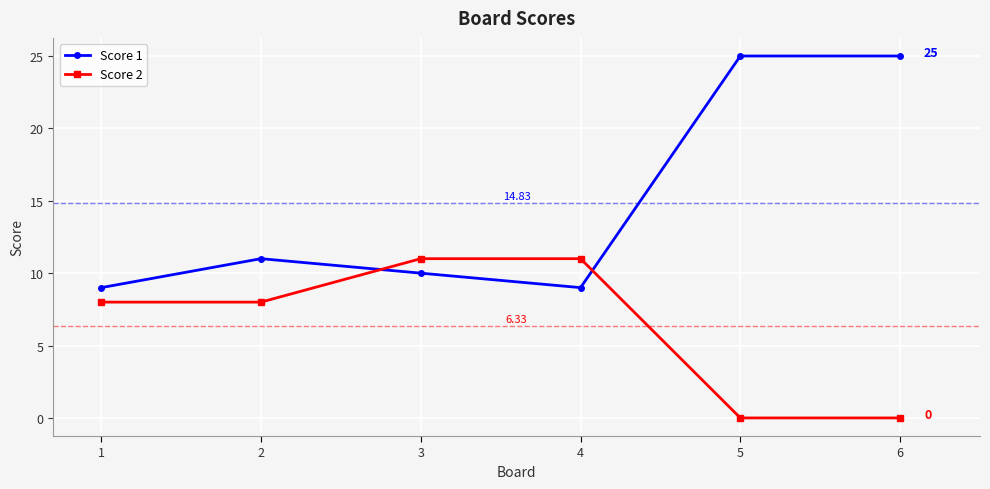

How many lines are shown in the chart?

2